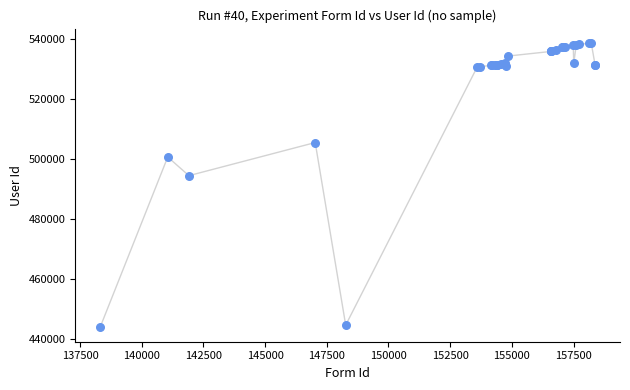

What Y value in the scatter plot is closest to 491253?

494415